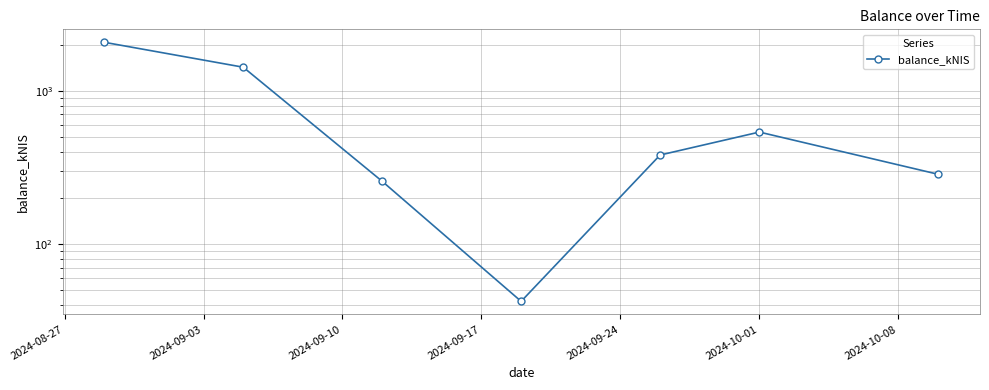

How many distinct data groups are displayed?

1